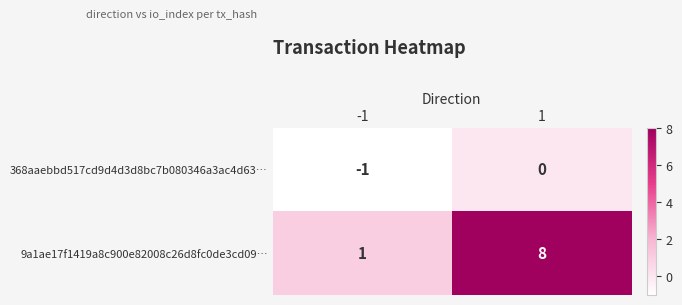

Reading right to left, extract all data points from this chart.

368aaebbd517cd9d4d3d8bc7b080346a3ac4d63…: 0	-1
9a1ae17f1419a8c900e82008c26d8fc0de3cd09…: 8	1